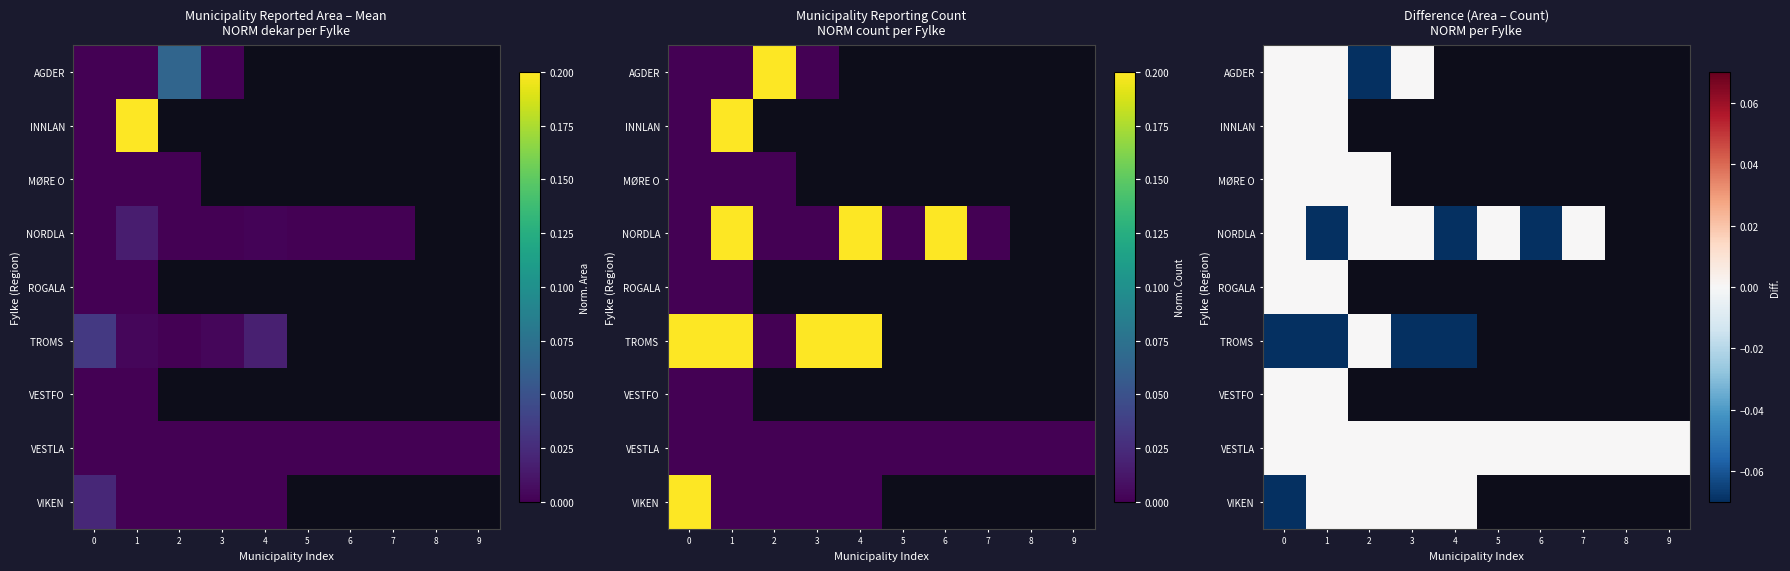

Is the value of NORDLA at 6 greater than the value of MØRE O at 5?

No